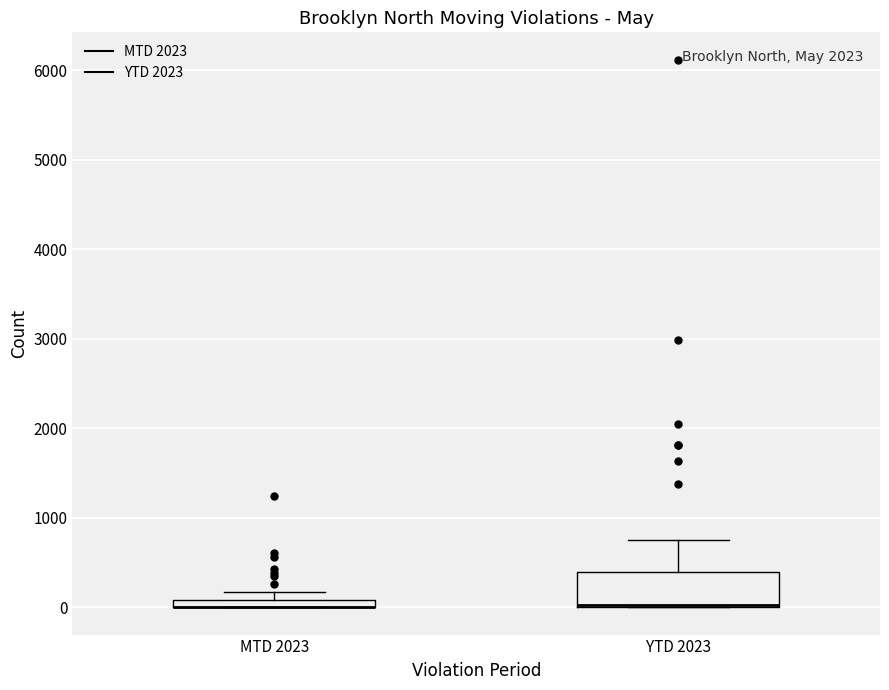

Comparing the boxes themselves (not the whiskers), which one is the tallest?

YTD 2023